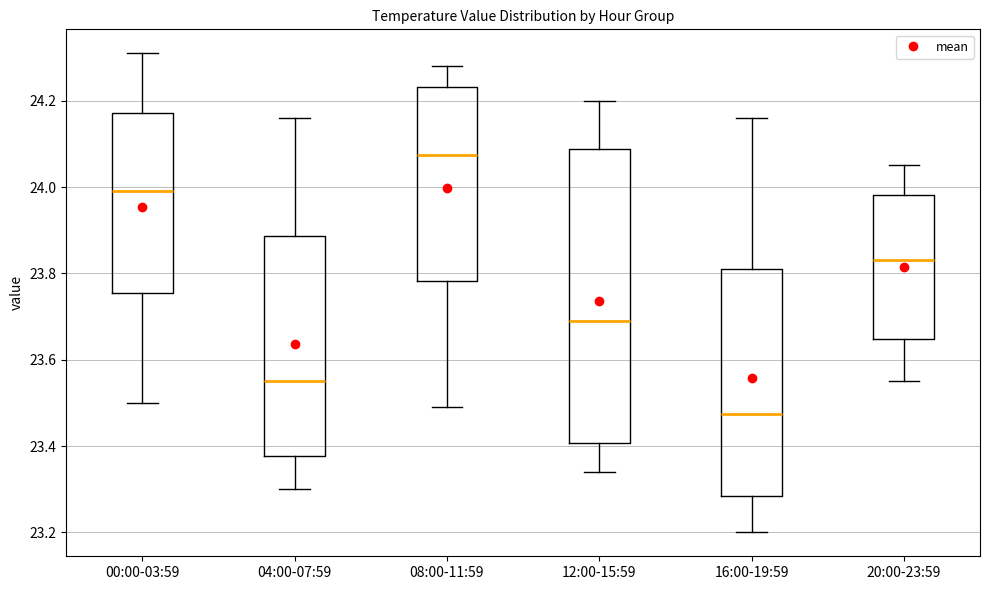

Which box has the lowest median line?

16:00-19:59